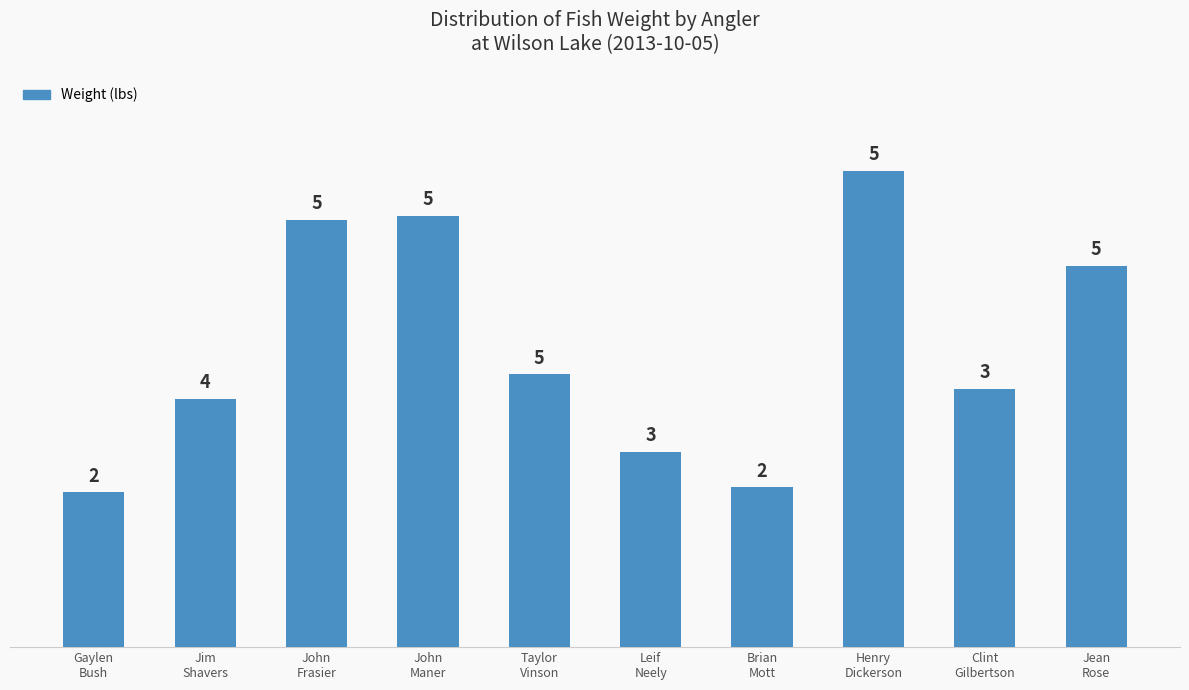

How many bars are there in total?

10